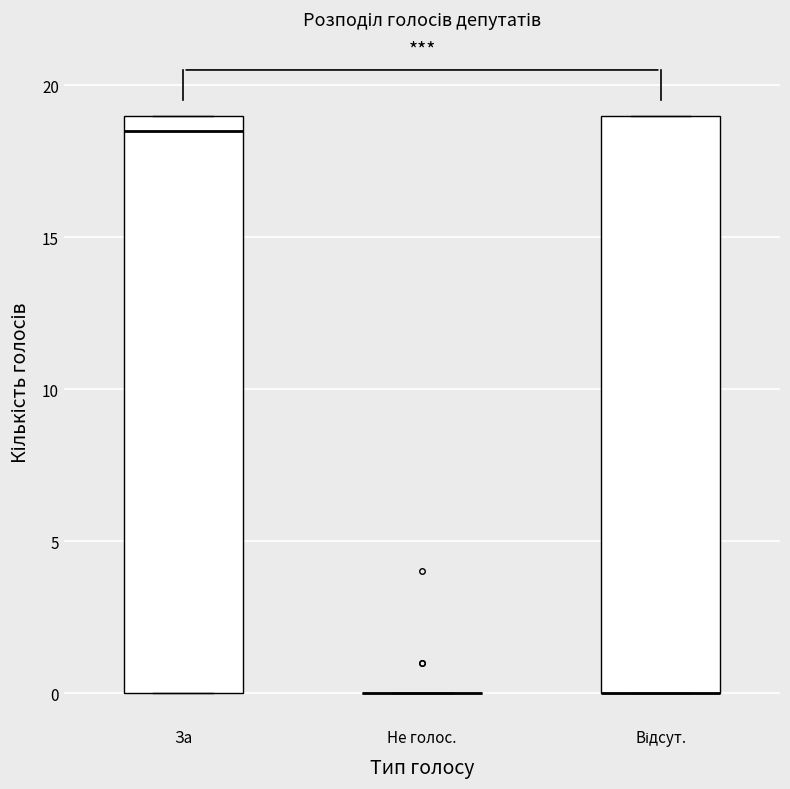

Reading left to right, transcribe this box plot: for each box, give where its median line is, the range the box spans, and where its two whiskers end, as read against the y-axis. The values are not printed on the chart, so give them approximately, as read against the axis.

За: median 18.5, box 0.0 to 19.0, whiskers 0.0 to 19.0
Не голос.: box collapsed to a line at 0.0, whiskers 0.0 to 0.0
Відсут.: median 0.0 (drawn on the box's lower edge), box 0.0 to 19.0, whiskers 0.0 to 19.0